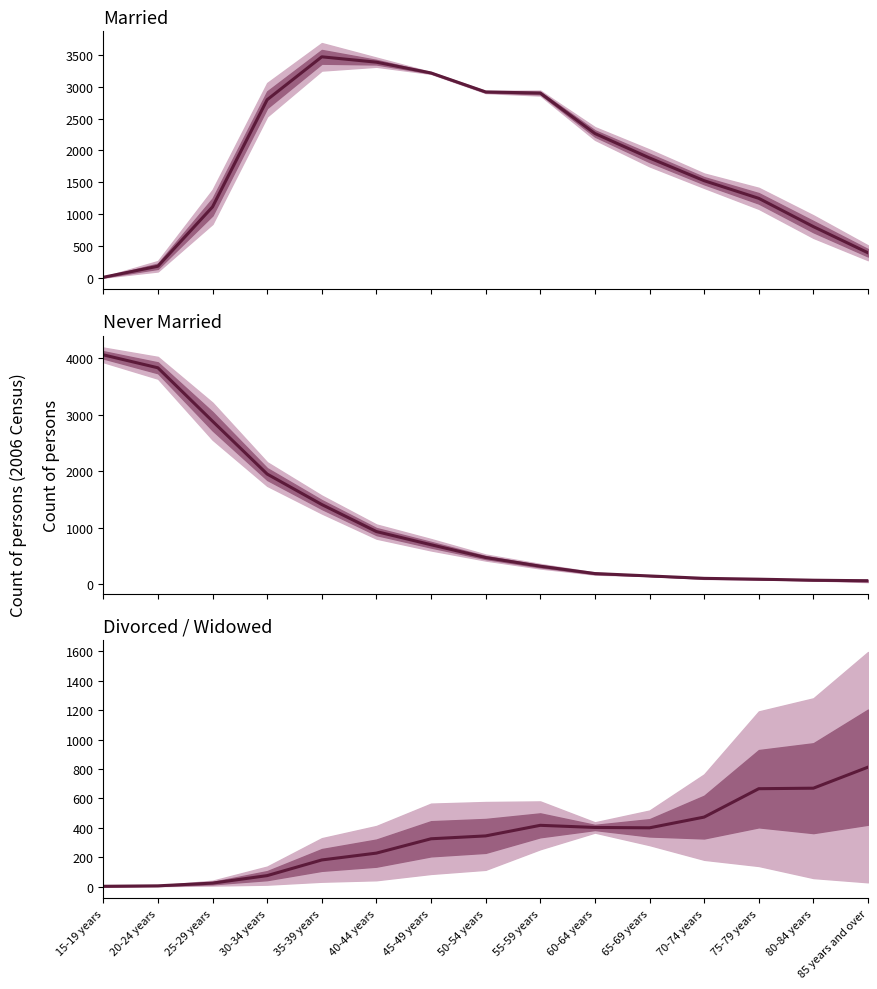

How many lines are shown in the chart?

3